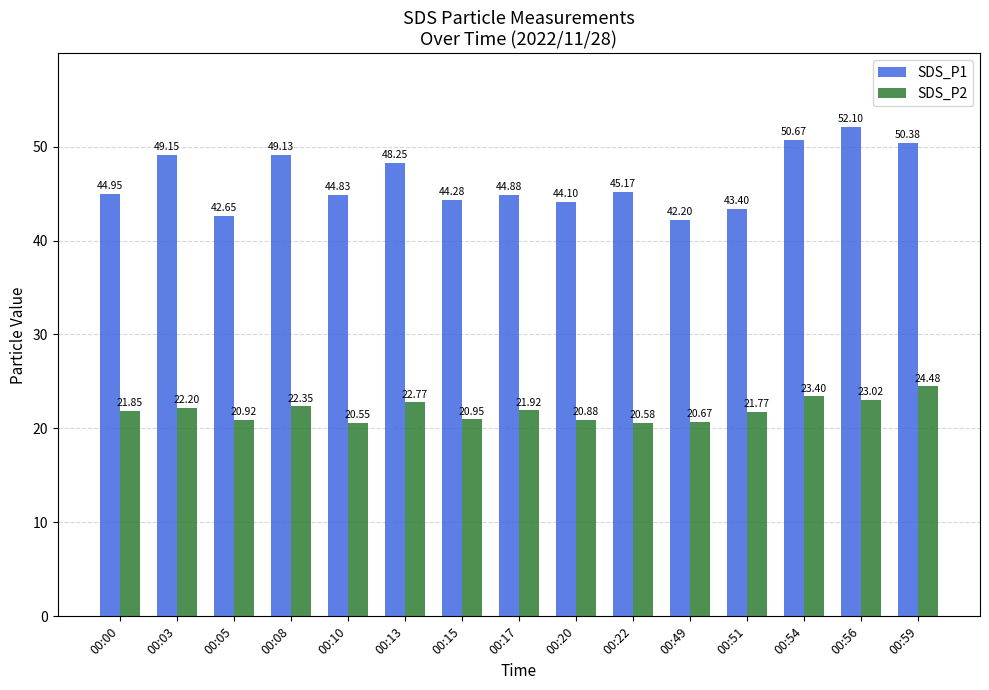

The value of SDS_P2 at 00:05 is 20.9. True or false?

True